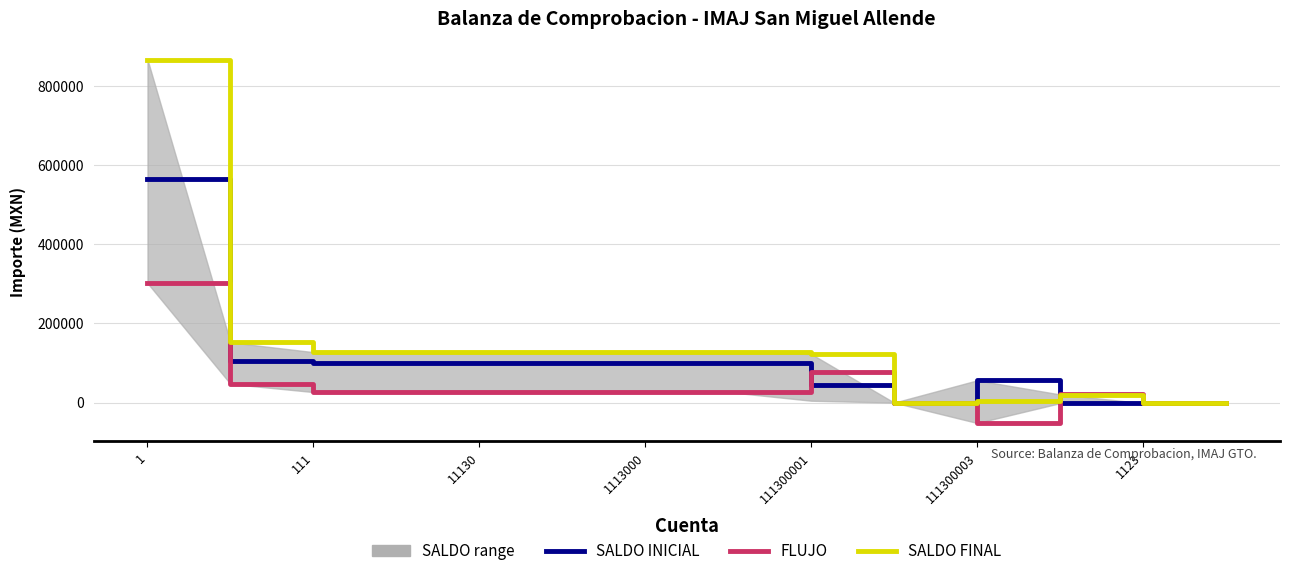

How many data points in SALDO INICIAL are less than 100817?

6